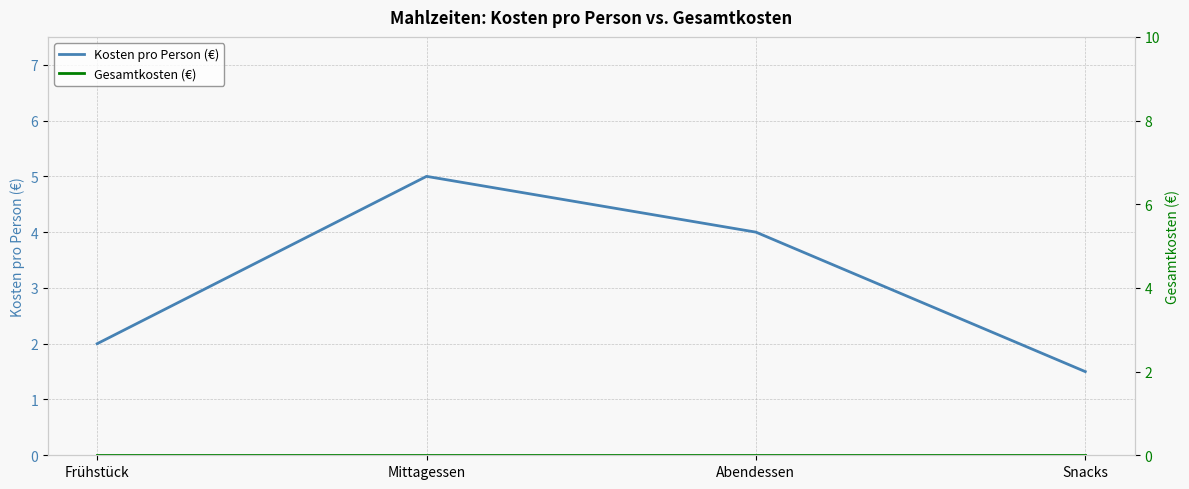

How many lines are shown in the chart?

2